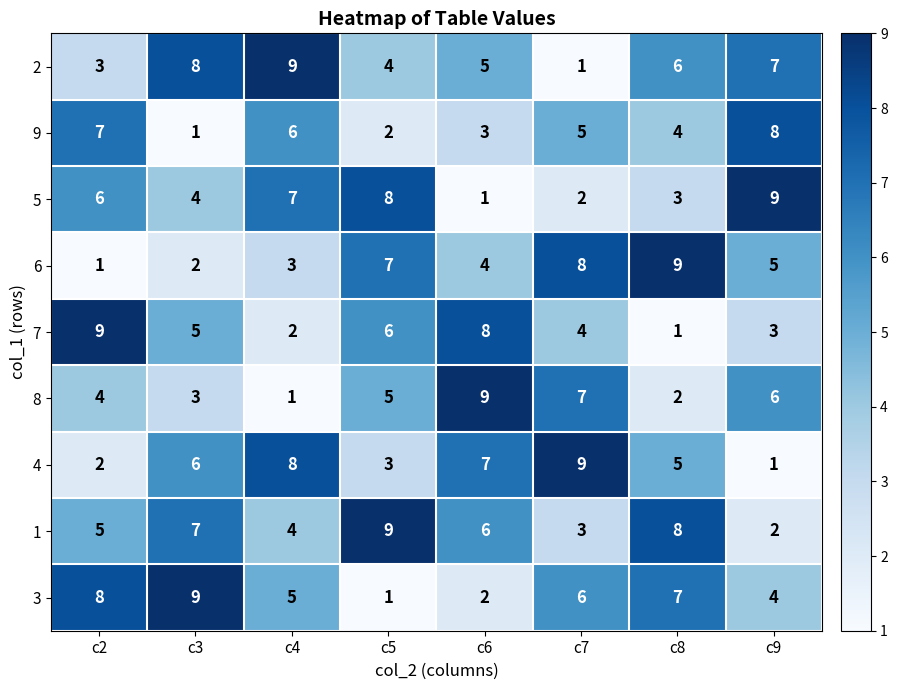

Which series changed the most between c2 and c3?

9